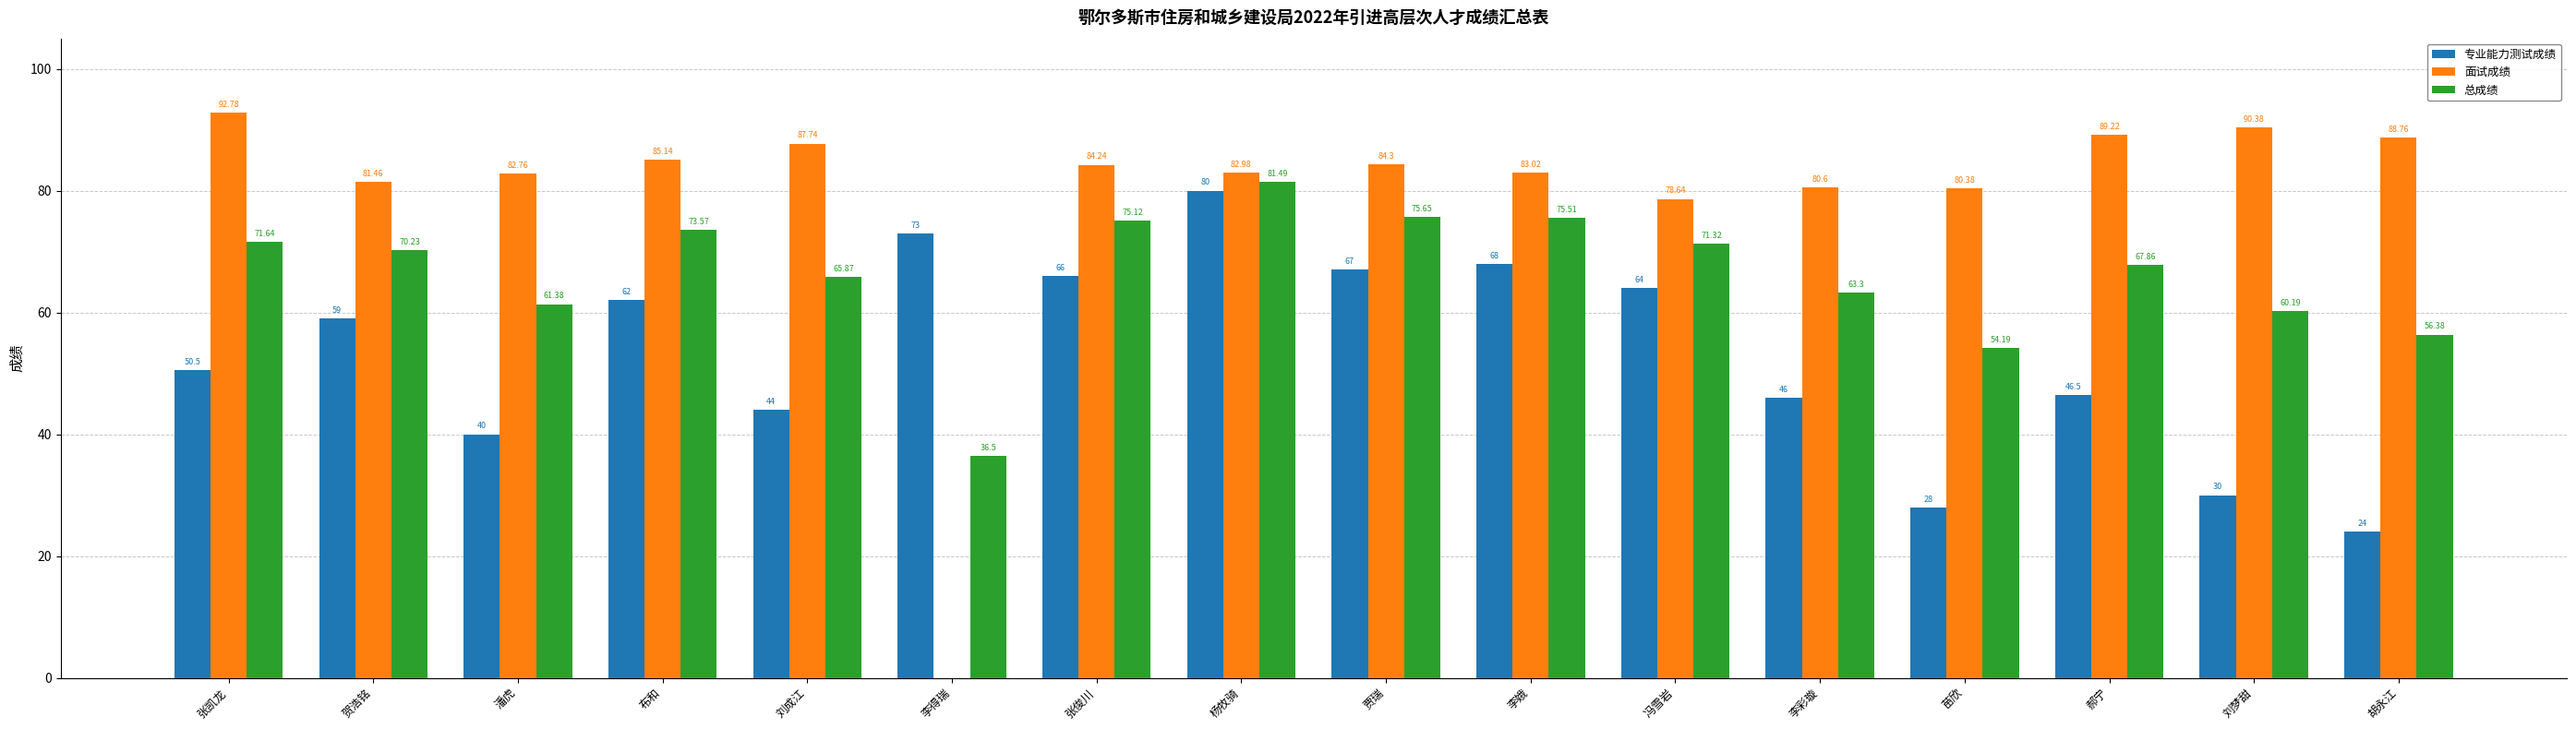

What is the average value of the 总成绩 series?

66.3